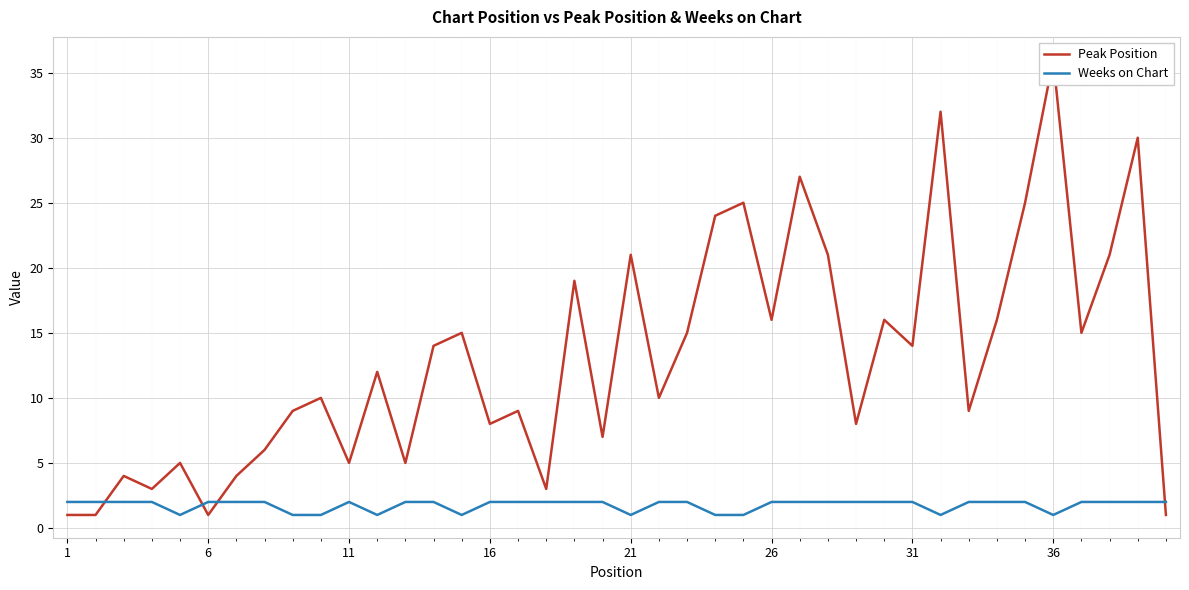

What is the spread (max minus min) of values at 36?

4